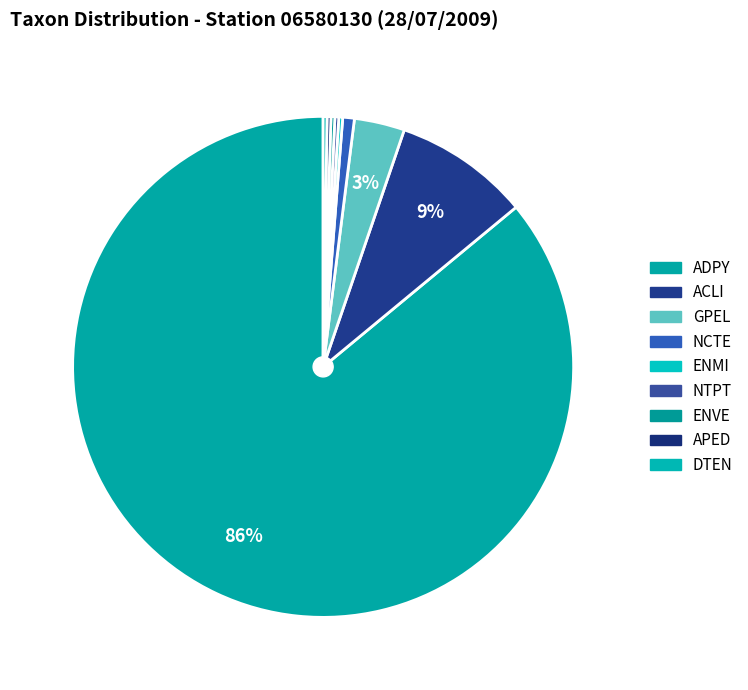

Between GPEL and ENMI, which is larger?

GPEL